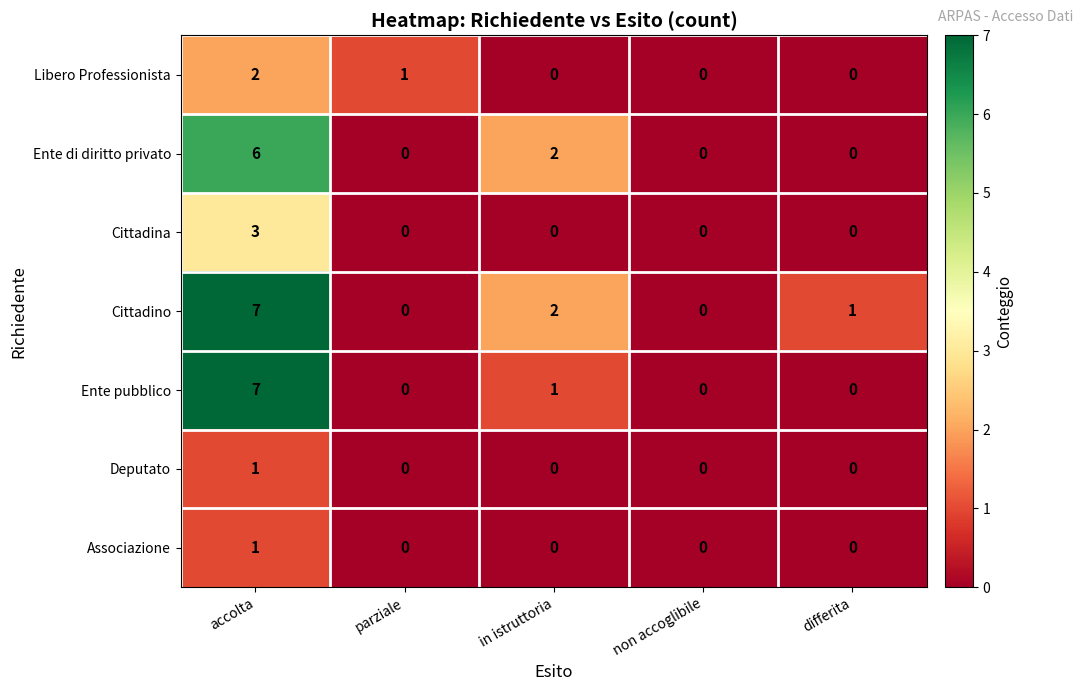

True or false: Deputato has a value of 0 at differita.

True